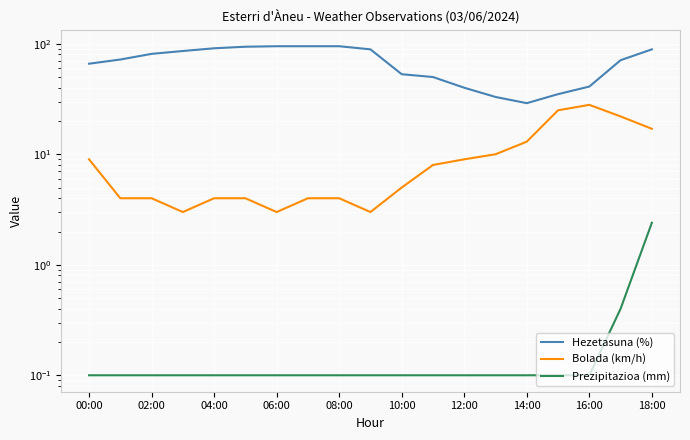

What are all the series names shown in the legend?

Hezetasuna (%), Bolada (km/h), Prezipitazioa (mm)